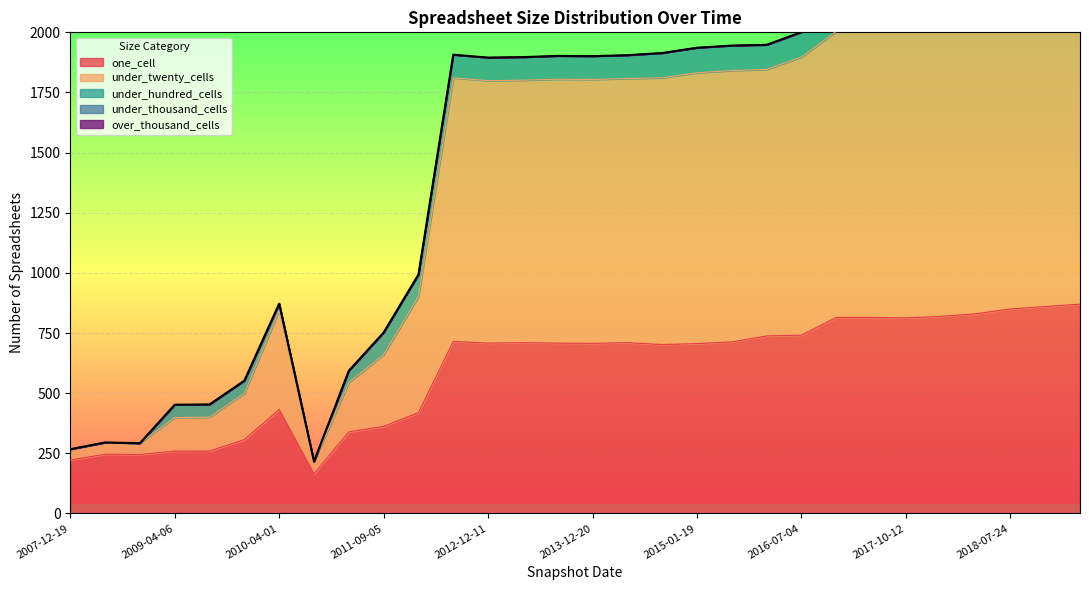

List the series in order of their peak value, highest first.

under_twenty_cells, one_cell, under_hundred_cells, under_thousand_cells, over_thousand_cells